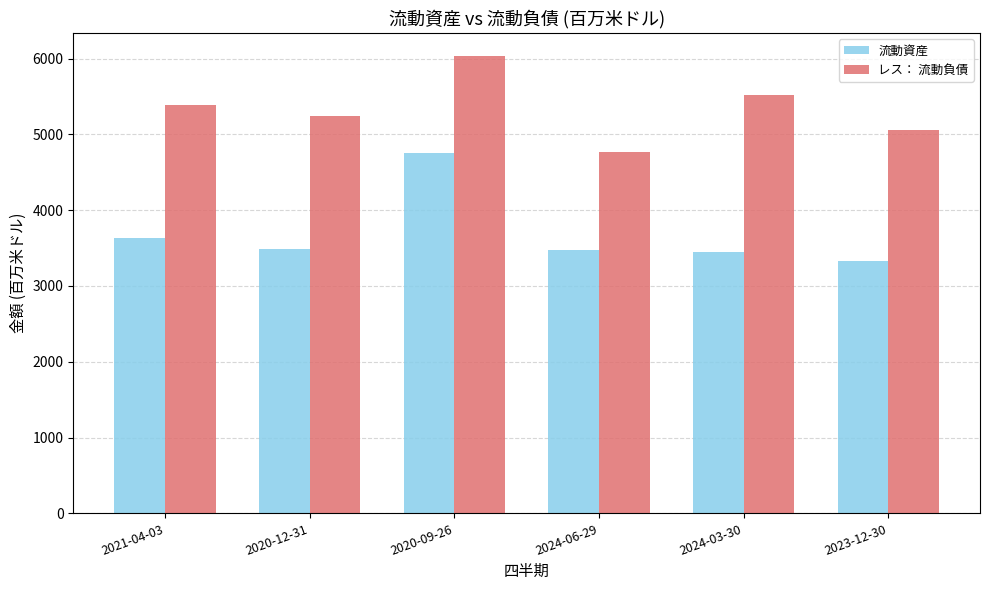

What is the greatest value displayed?

6034